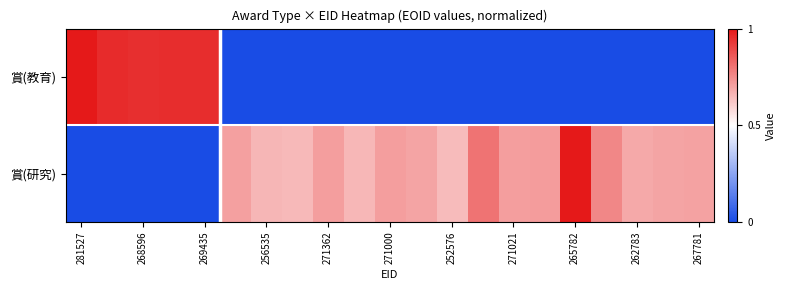

What is the greatest value displayed?

1.0